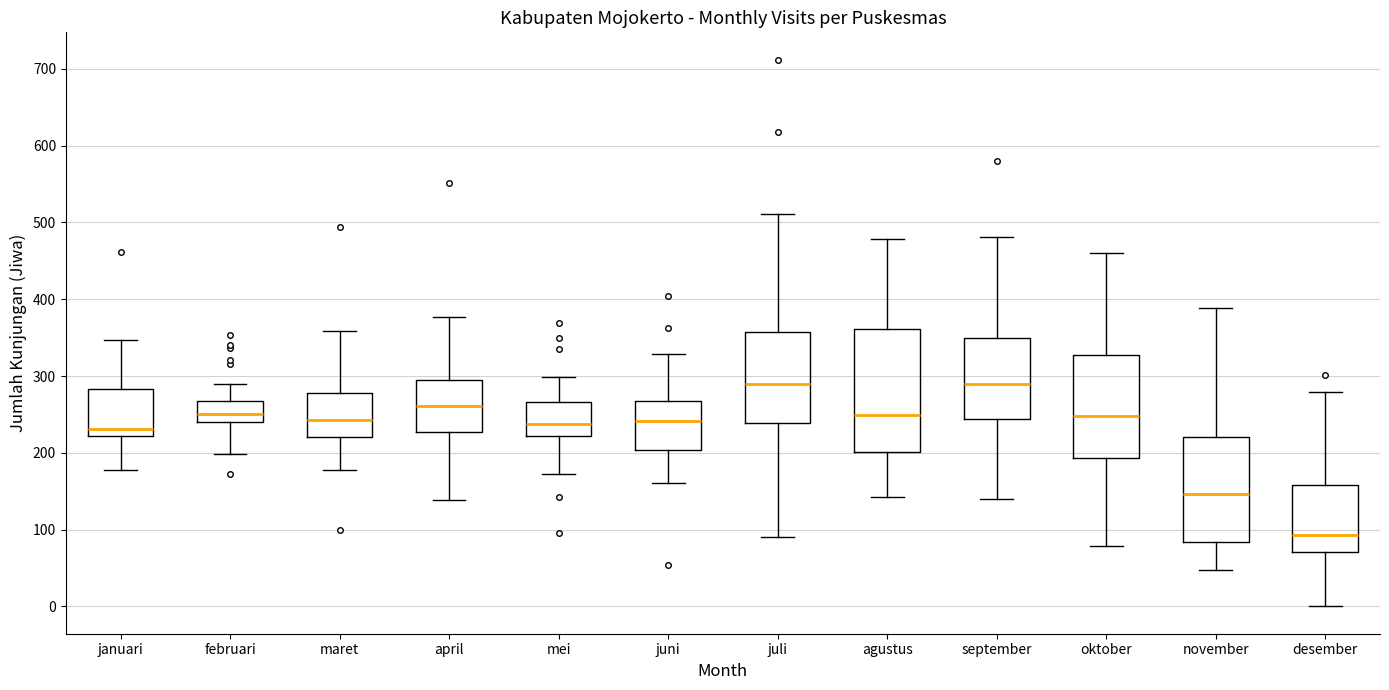

Reading left to right, transcribe this box plot: for each box, give where its median line is, the range the box spans, and where its two whiskers end, as read against the y-axis. The values are not printed on the chart, so give them approximately, as read against the axis.

januari: median 230, box 220 to 280, whiskers 180 to 350
februari: median 250, box 240 to 270, whiskers 200 to 290
maret: median 240, box 220 to 280, whiskers 180 to 360
april: median 260, box 230 to 290, whiskers 140 to 380
mei: median 240, box 220 to 270, whiskers 170 to 300
juni: median 240, box 200 to 270, whiskers 160 to 330
juli: median 290, box 240 to 360, whiskers 90 to 510
agustus: median 250, box 200 to 360, whiskers 140 to 480
september: median 290, box 240 to 350, whiskers 140 to 480
oktober: median 250, box 190 to 330, whiskers 80 to 460
november: median 150, box 80 to 220, whiskers 50 to 390
desember: median 90, box 70 to 160, whiskers 0 to 280